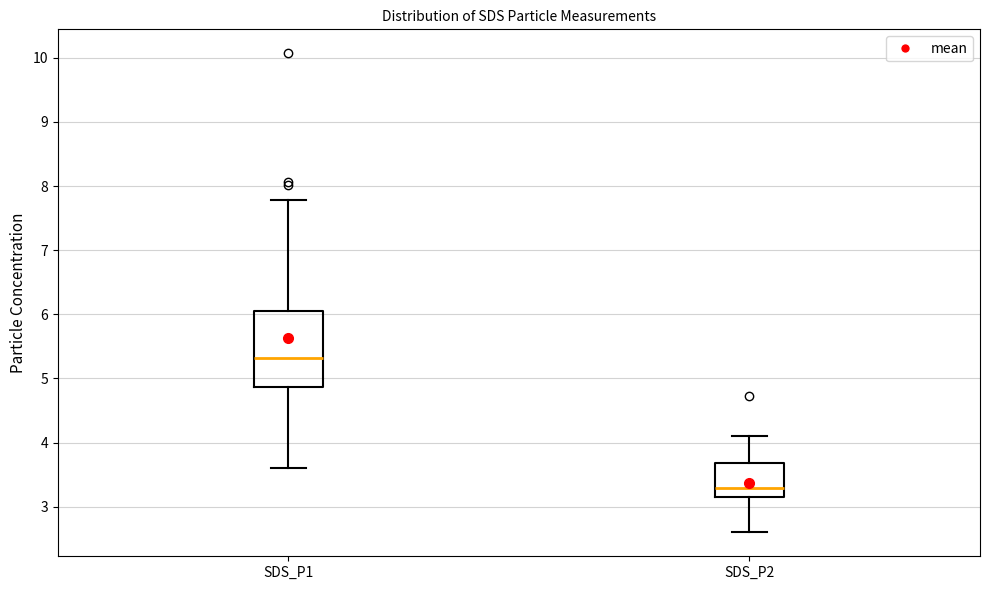

Comparing the boxes themselves (not the whiskers), which one is the tallest?

SDS_P1